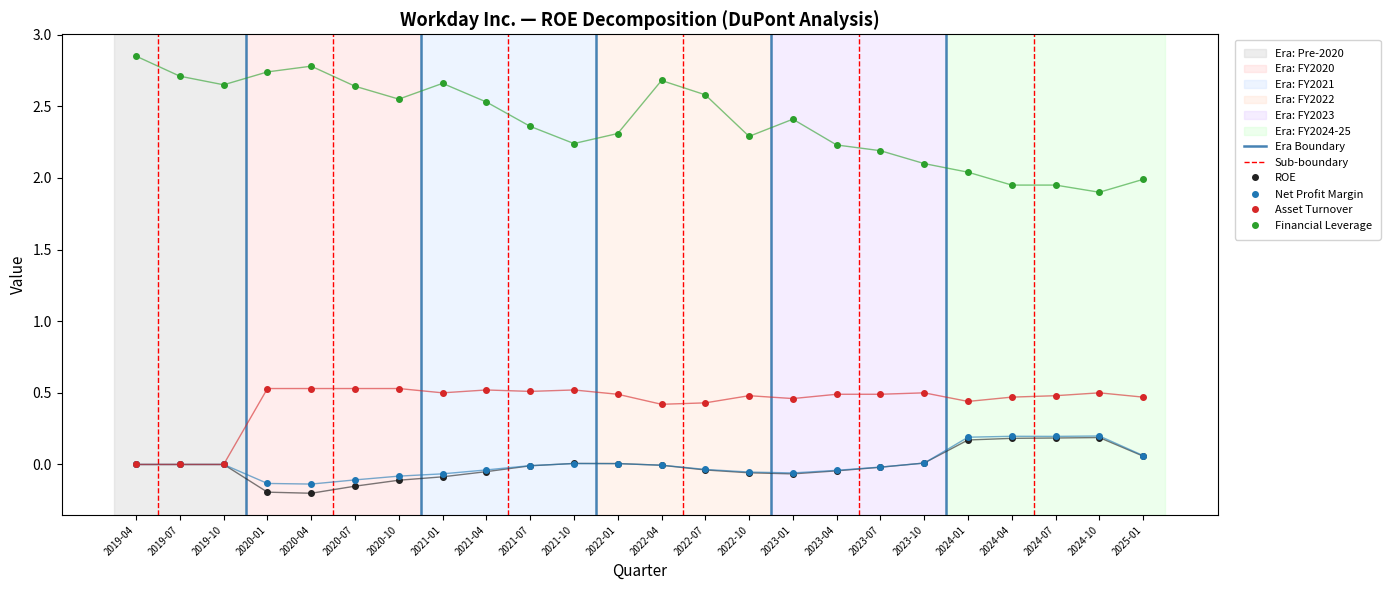

The Asset Turnover series shows 0.5 at 2024-04. True or false?

True